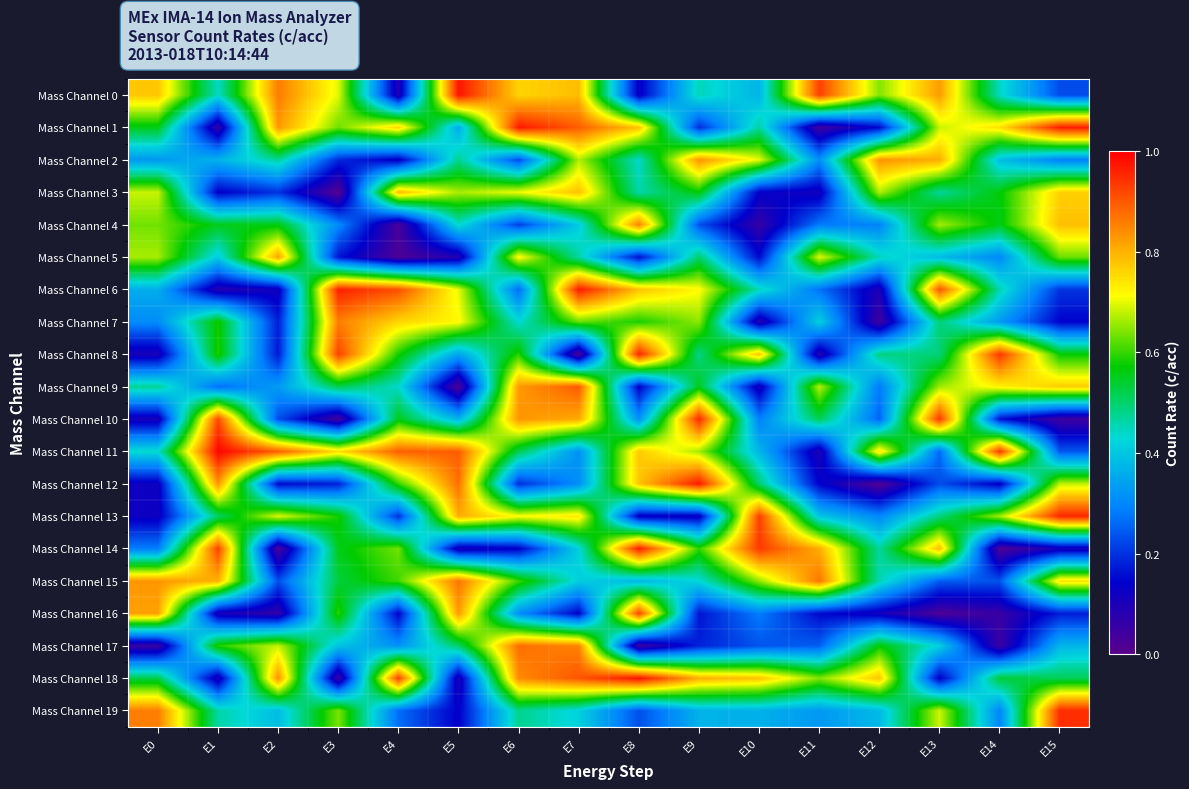

At how many categories does at least one series exceed 0?

16